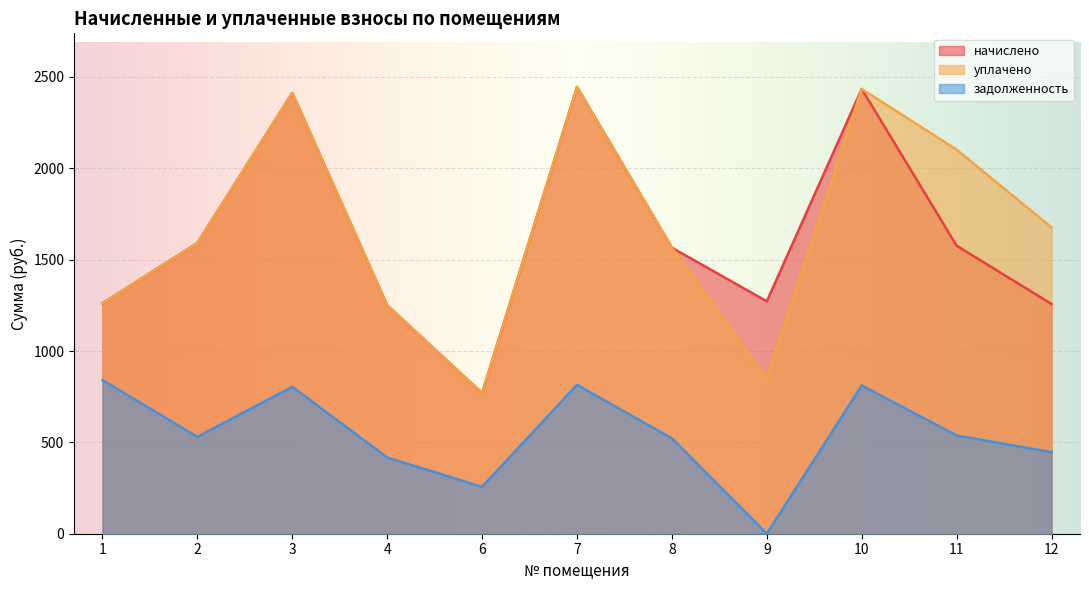

What is the sum of the задолженность values at 8 and 7?

1336.9